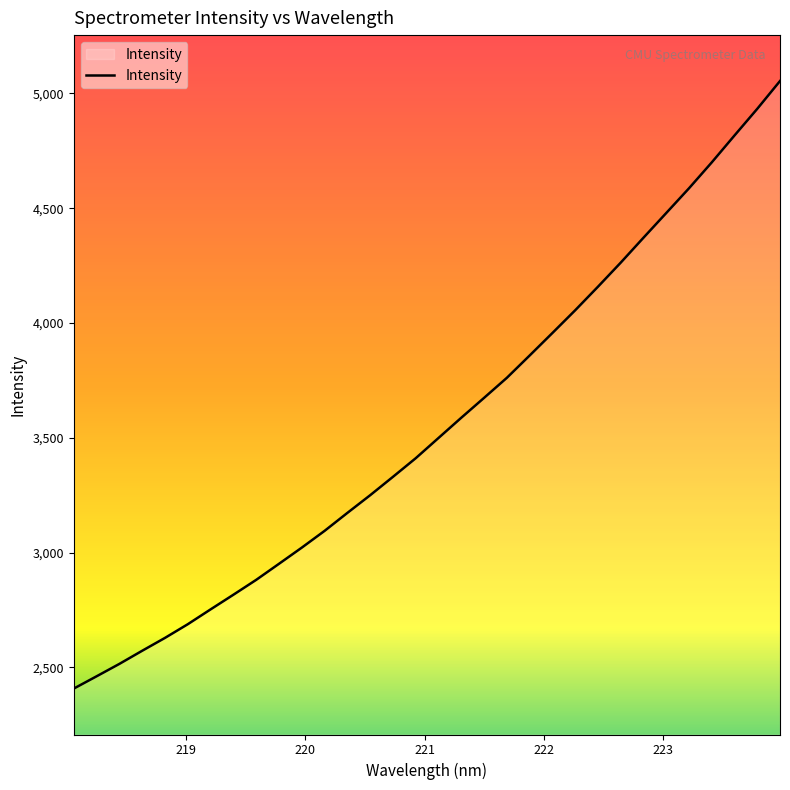

Does the chart have visible grid lines?

No